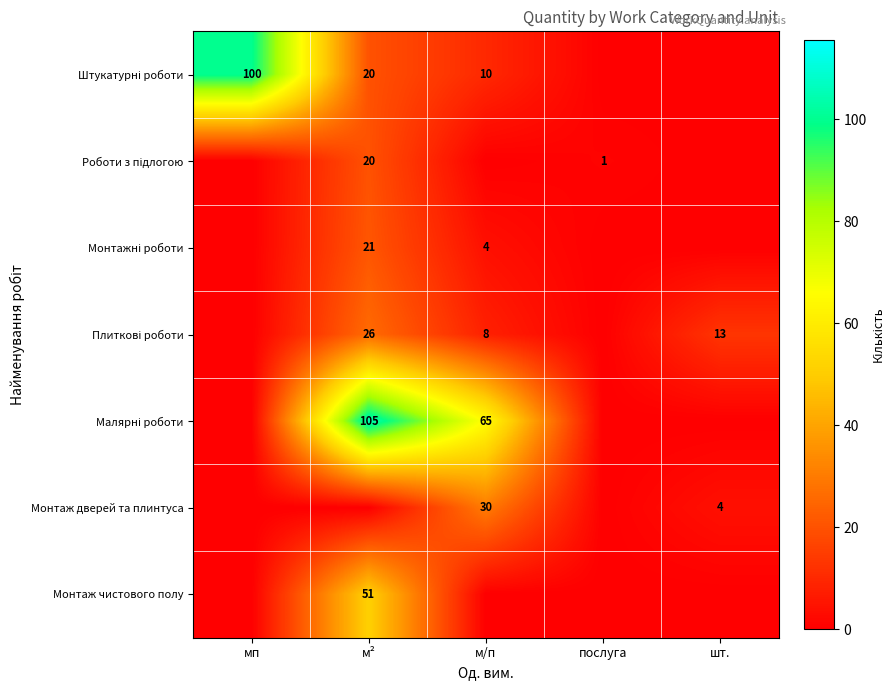

Is it true that Монтаж дверей та плинтуса equals 4 at шт.?

True